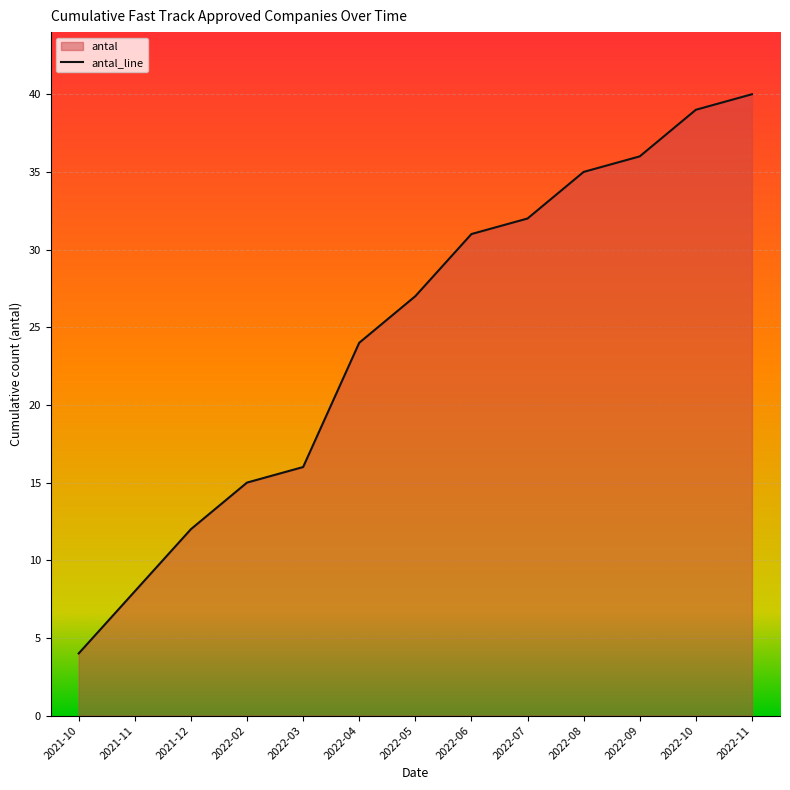

What is the change in value from 2021-10 to 2021-12?

+8